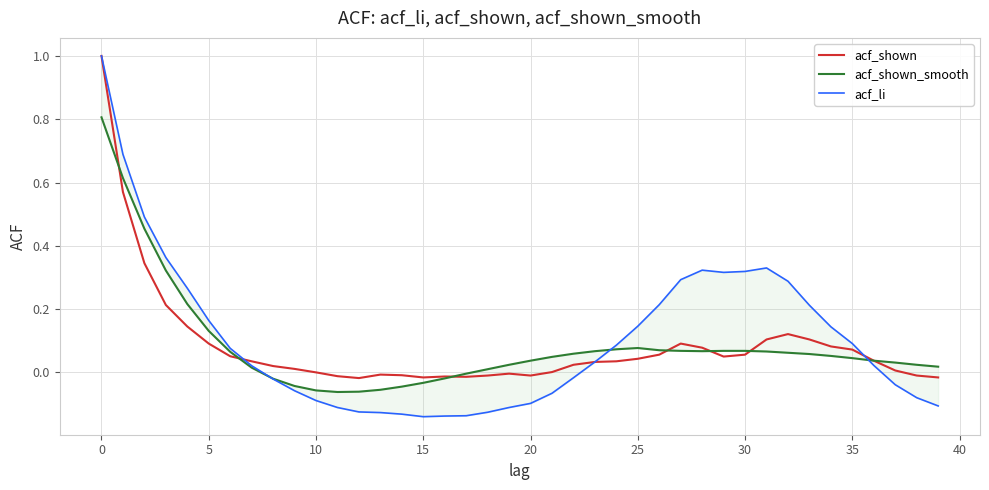

What is the maximum value for acf_shown?

1.0